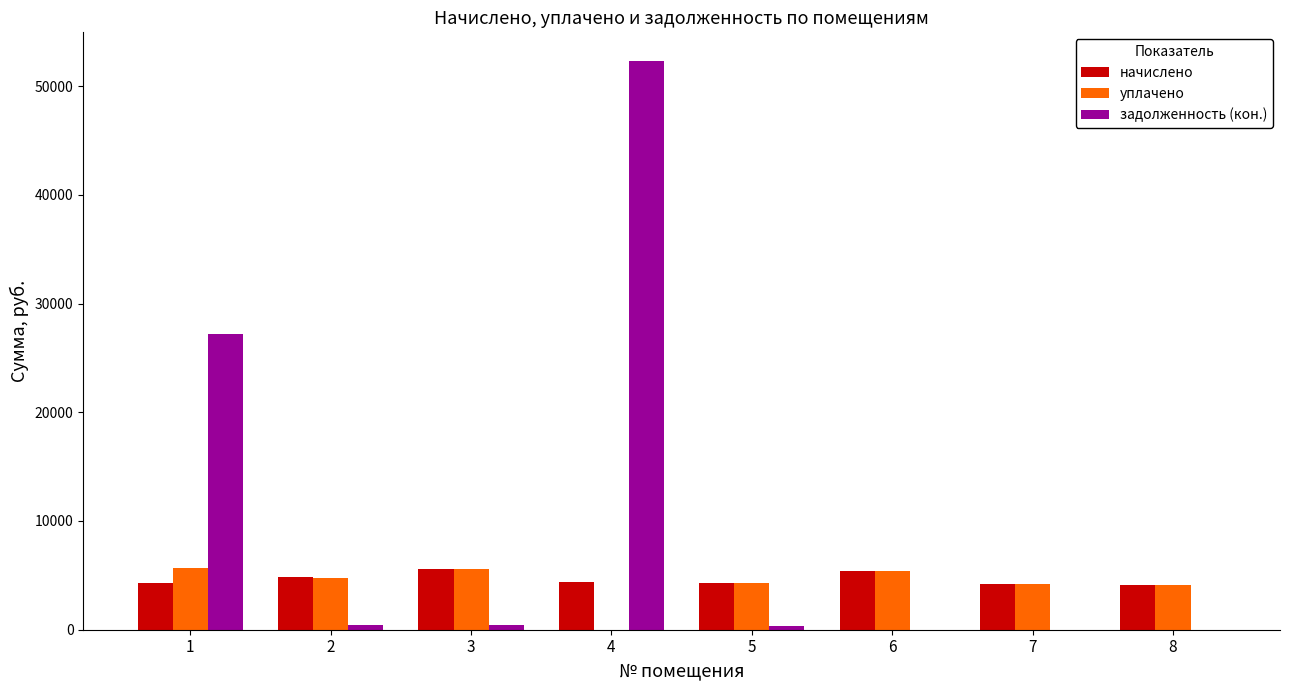

Where is уплачено nearest to the value 2840?

8